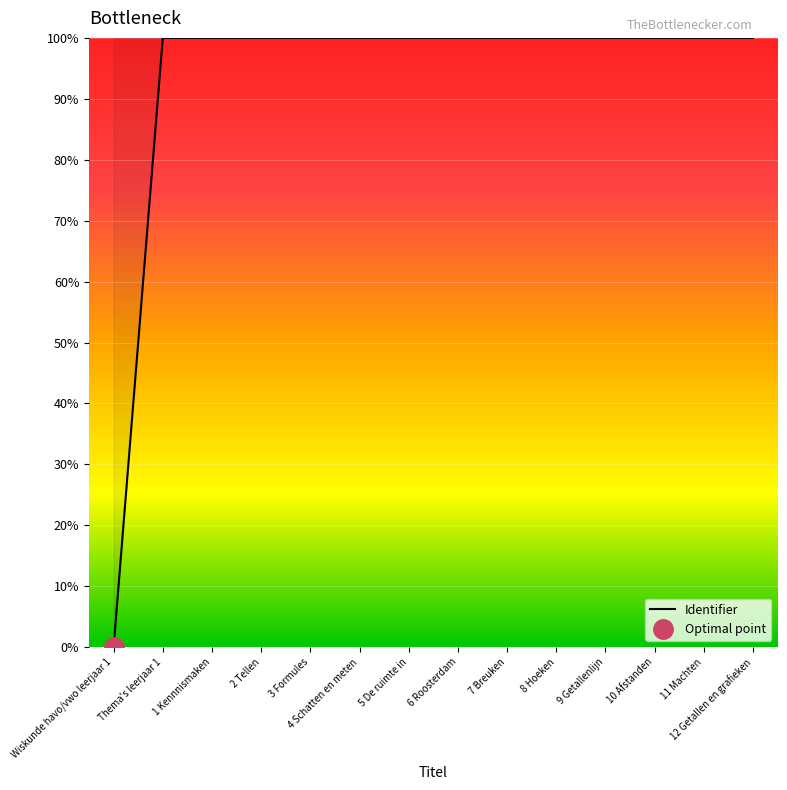

Reading right to left, what are all the values shown in this chart?

100.0	100.0	100.0	100.0	100.0	100.0	100.0	100.0	100.0	100.0	100.0	100.0	100.0	0.0